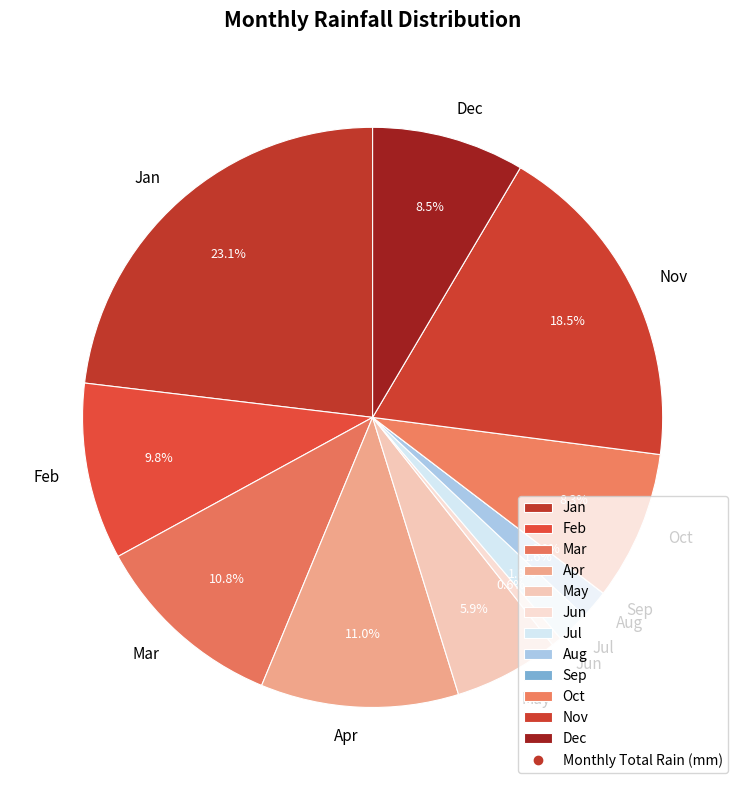

How many slices are in this pie chart?

12